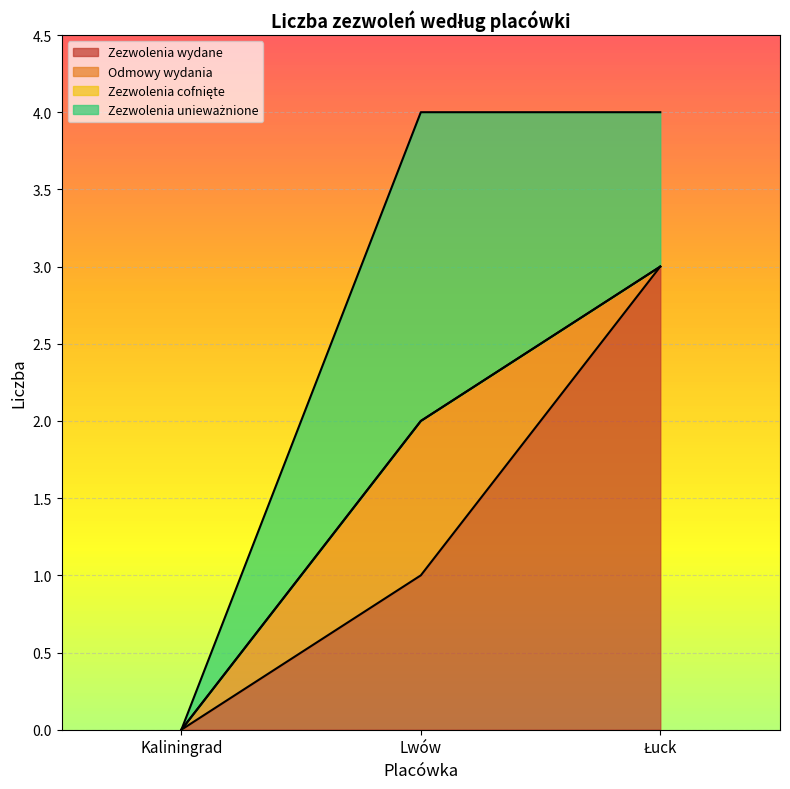

True or false: Zezwolenia unieważnione has a value of 3 at Lwów.

False